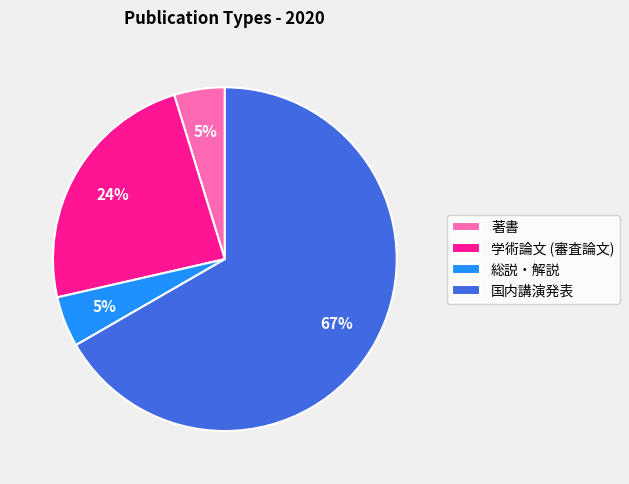

To the nearest percent, what is the average slice percentage?

25%